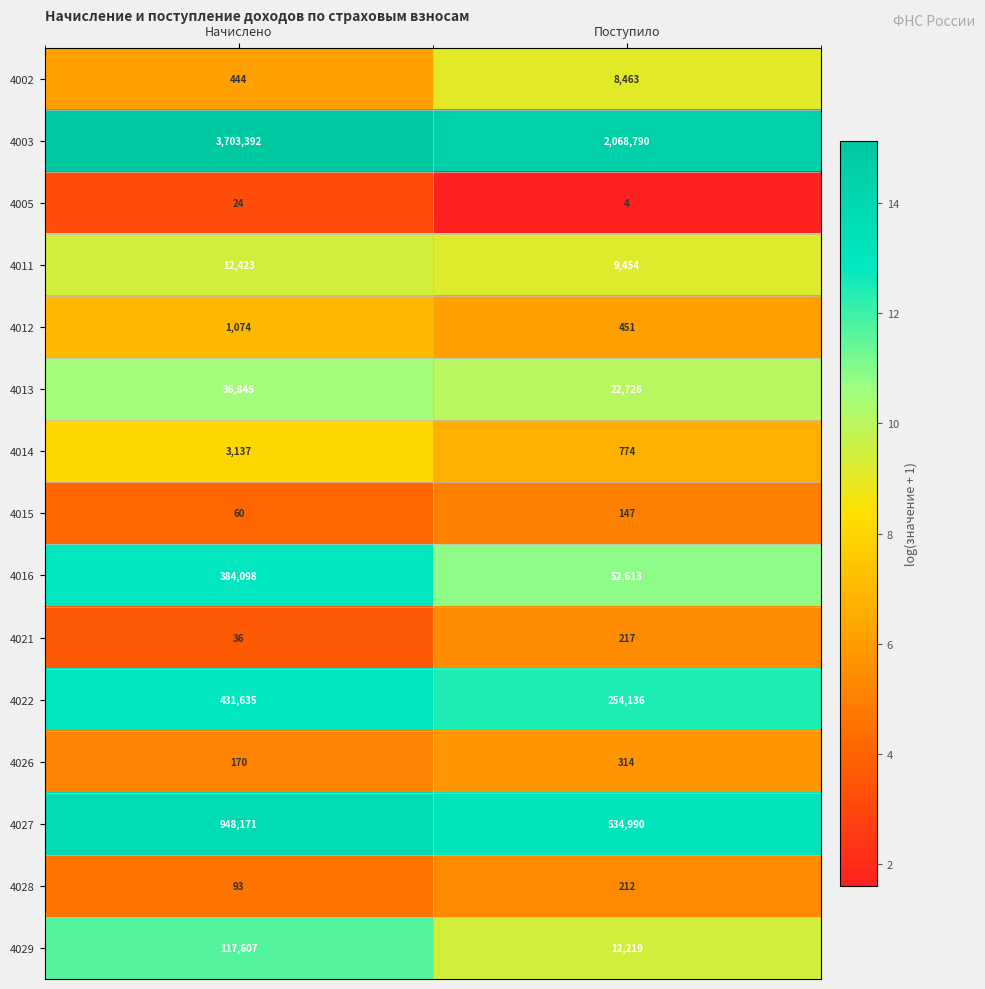

How many data points in 4027 are less than 948171?

1